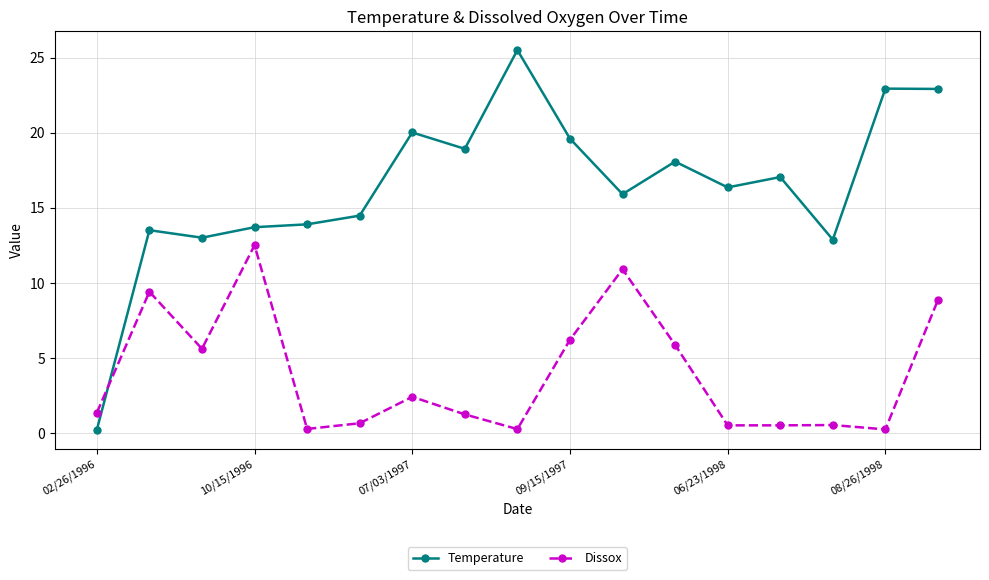

Rank the series by their average value, from highest to lowest.

Temperature, Dissox